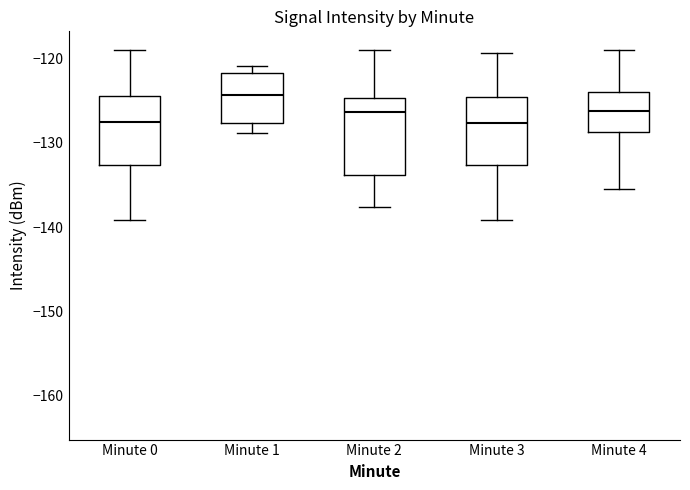

Reading left to right, read every box against the y-axis: the position of its median line, the range the box covers, and the ends of its whiskers. The values are not printed on the chart, so give them approximately, as read against the axis.

Minute 0: median -127, box -133 to -124, whiskers -139 to -119
Minute 1: median -124, box -128 to -122, whiskers -129 to -121
Minute 2: median -126, box -134 to -125, whiskers -138 to -119
Minute 3: median -128, box -133 to -125, whiskers -139 to -119
Minute 4: median -126, box -129 to -124, whiskers -135 to -119